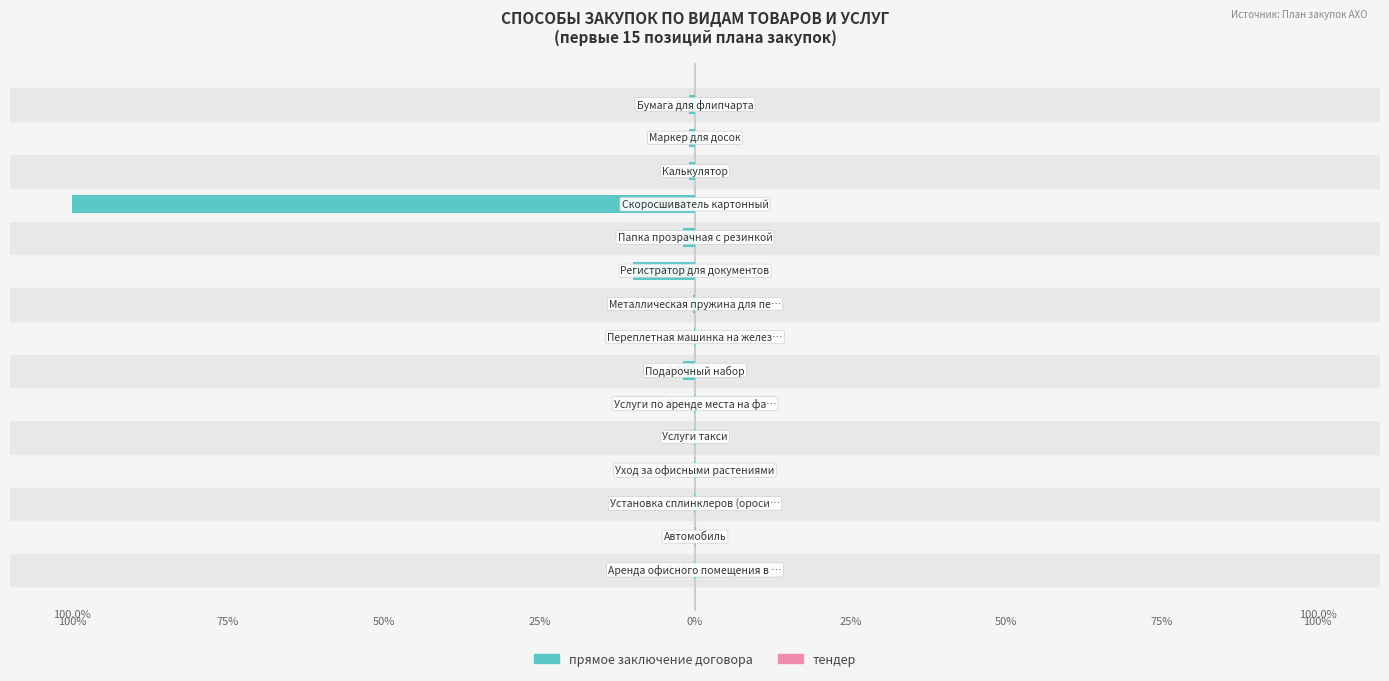

Which series changed the most between 100% and 50%?

прямое заключение договора